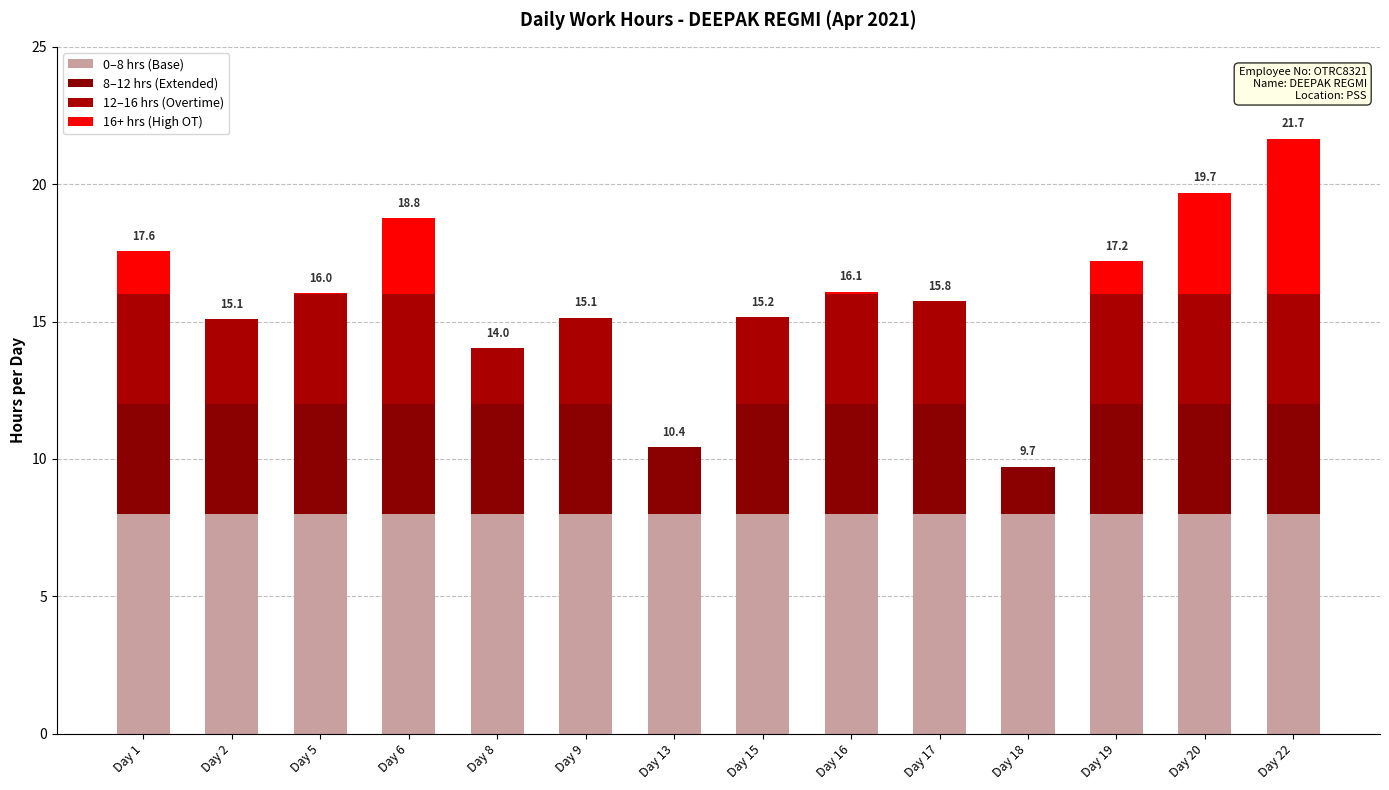

Which series has the largest total across all categories?

0–8 hrs (Base)